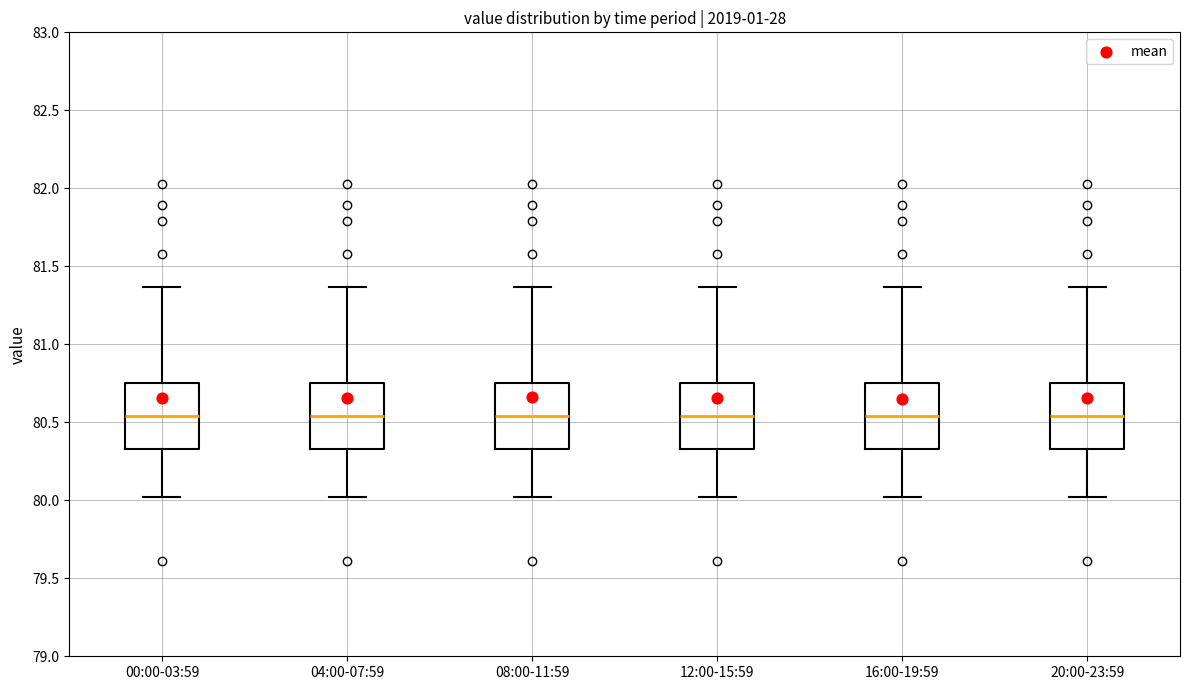

Reading left to right, read every box against the y-axis: the position of its median line, the range the box covers, and the ends of its whiskers. The values are not printed on the chart, so give them approximately, as read against the axis.

00:00-03:59: median 80.55, box 80.35 to 80.75, whiskers 80.00 to 81.35
04:00-07:59: median 80.55, box 80.35 to 80.75, whiskers 80.00 to 81.35
08:00-11:59: median 80.55, box 80.35 to 80.75, whiskers 80.00 to 81.35
12:00-15:59: median 80.55, box 80.35 to 80.75, whiskers 80.00 to 81.35
16:00-19:59: median 80.55, box 80.35 to 80.75, whiskers 80.00 to 81.35
20:00-23:59: median 80.55, box 80.35 to 80.75, whiskers 80.00 to 81.35